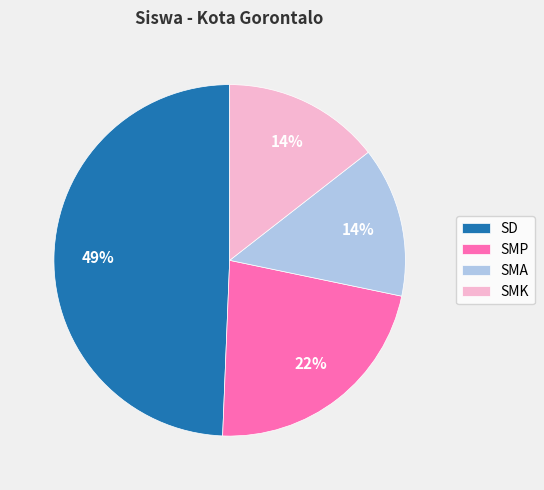

Does SMP account for over 50% of the chart?

No